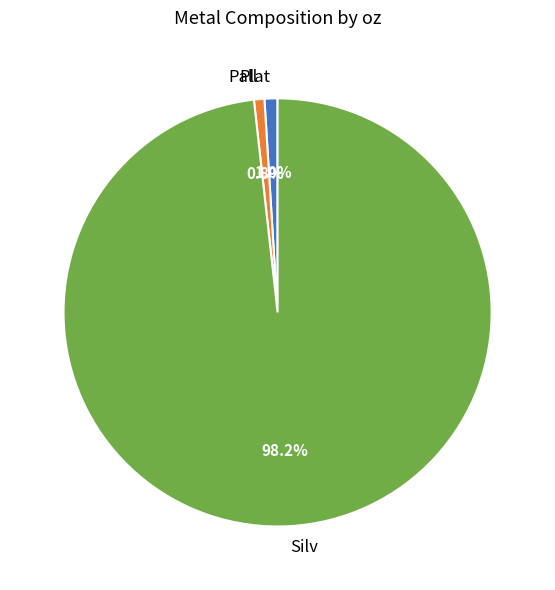

Does any single category account for the majority?

Yes